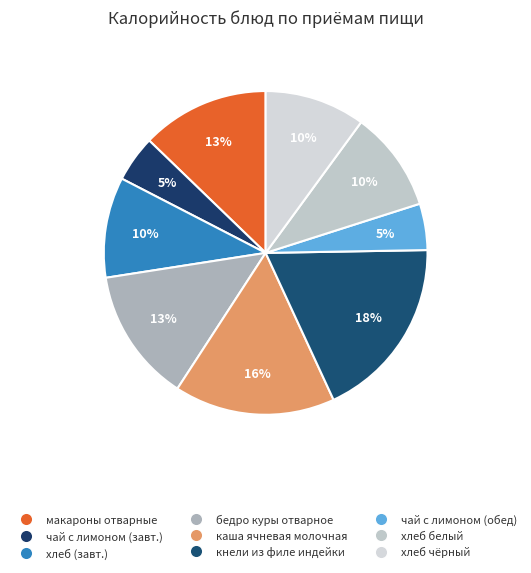

How many segments does this pie chart have?

9